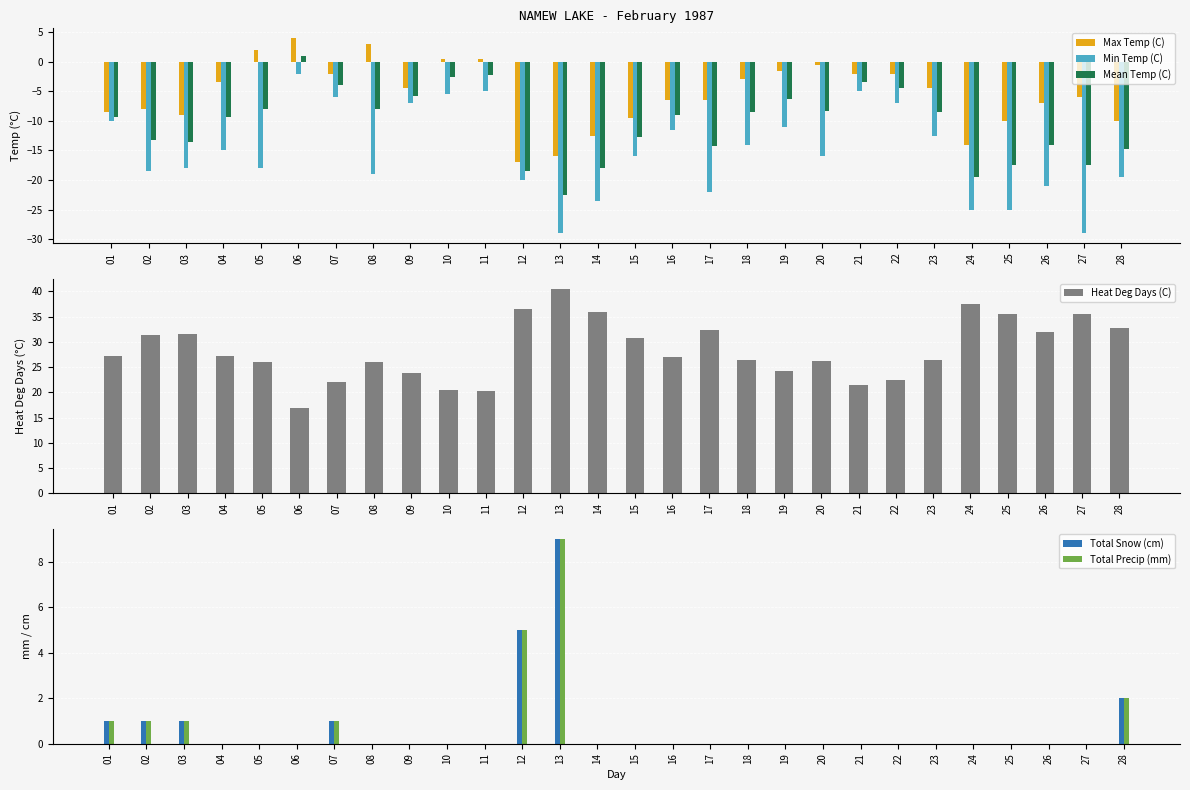

Count the number of data series in this chart.

6